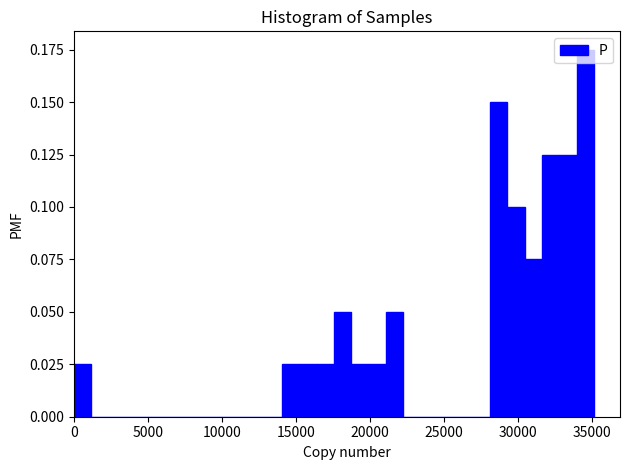

Around what value on the x-axis is the tallest bar? Give the approximate position of its centre, as read against the axis.

34500